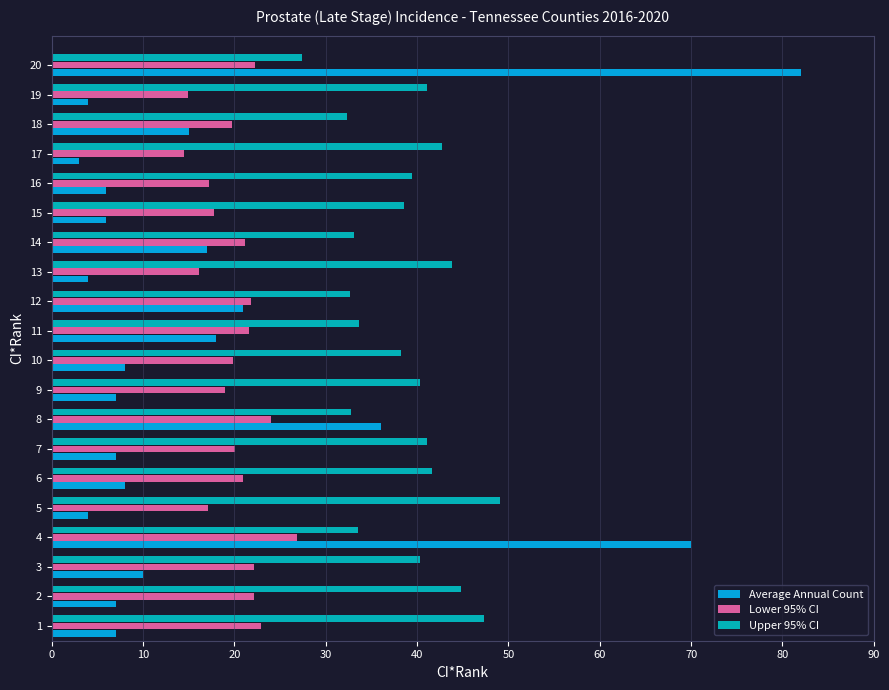

What is the sum of all Upper 95% CI values?

773.8